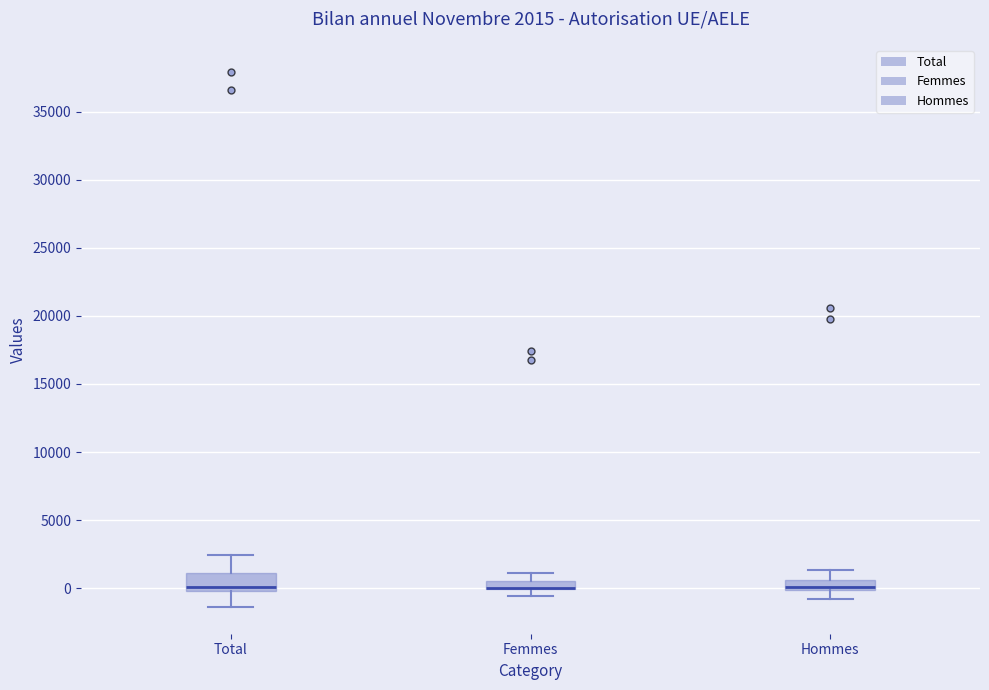

Comparing the boxes themselves (not the whiskers), which one is the tallest?

Total